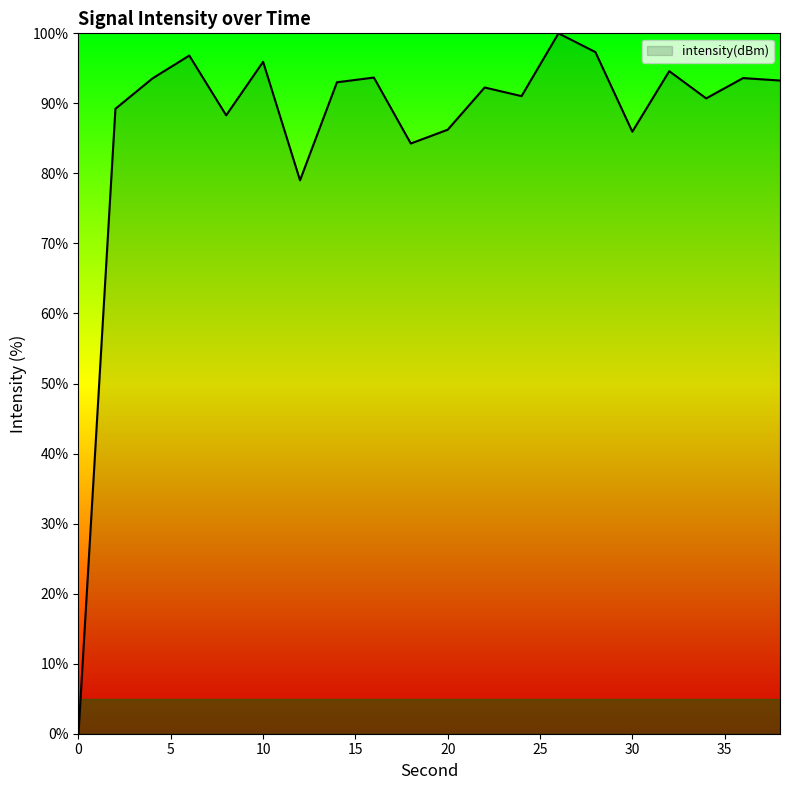

What is the maximum value shown in the chart?

100.0